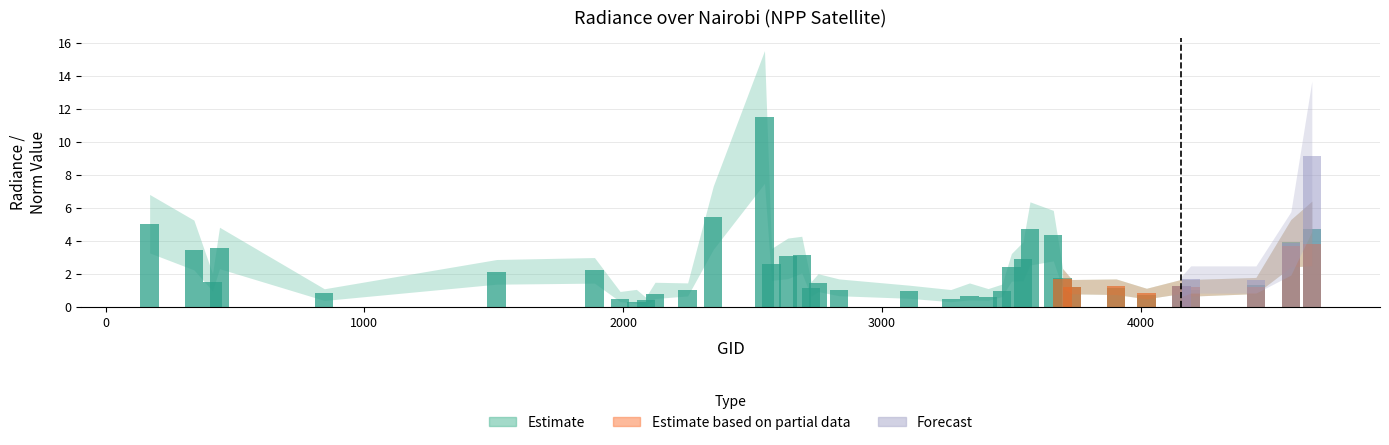

What is the difference between the second highest and second lowest values?

5.0